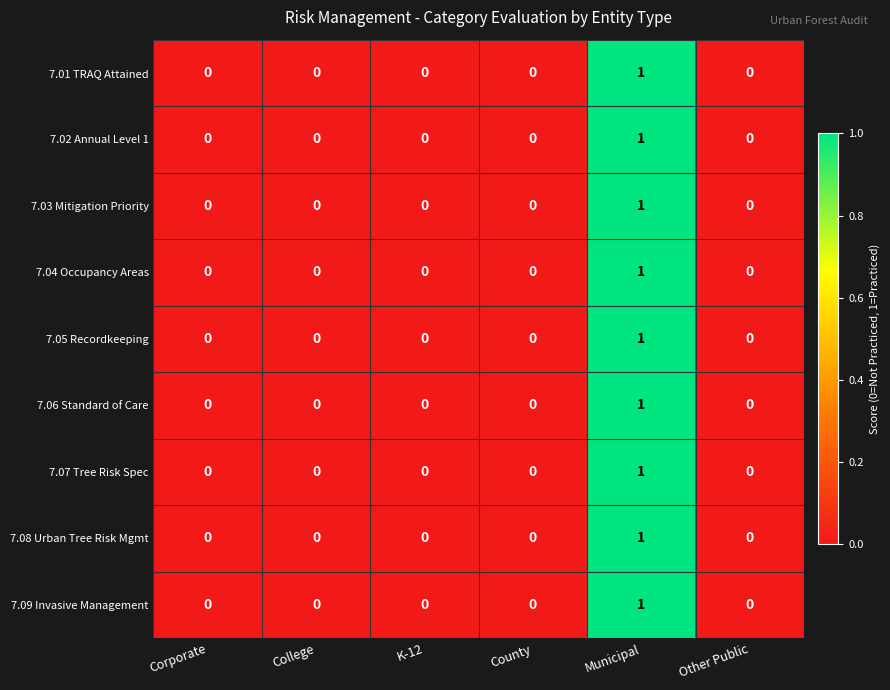

Count the 7.05 Recordkeeping values in the range 0 to 1.

6